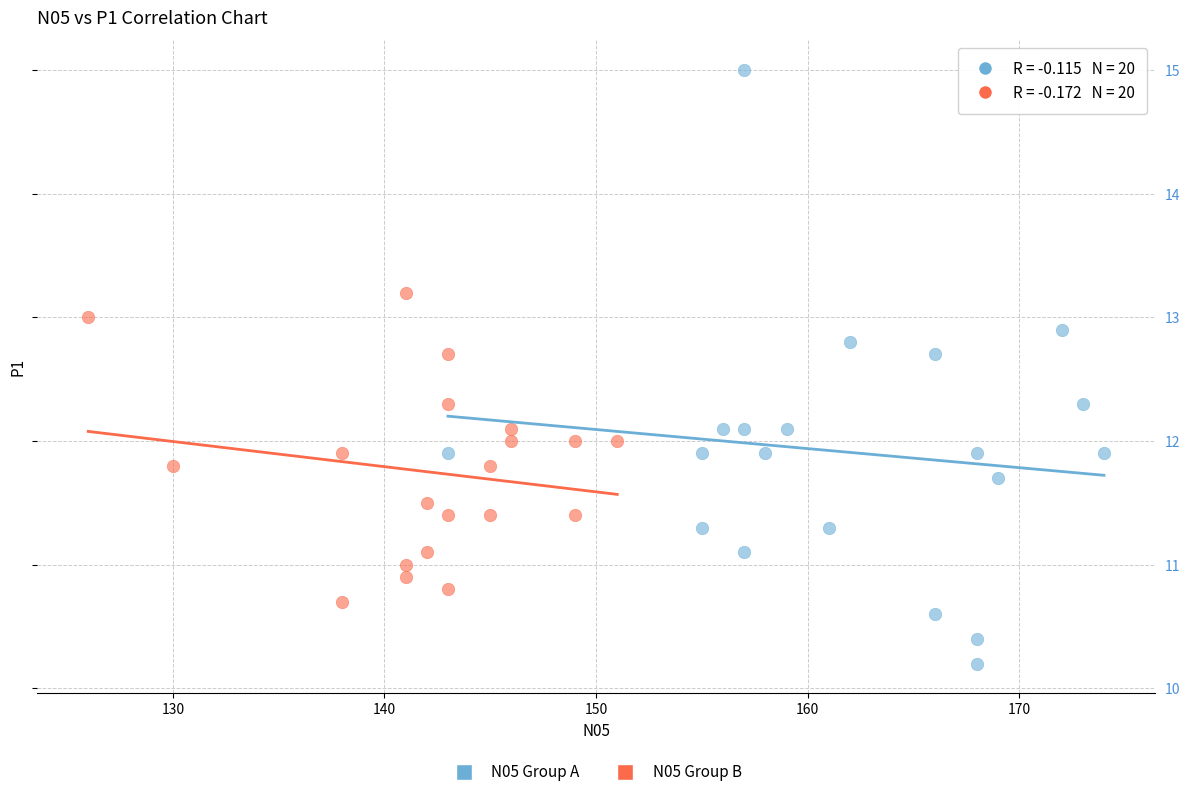

Which series has the widest spread of Y values?

N05 Group A